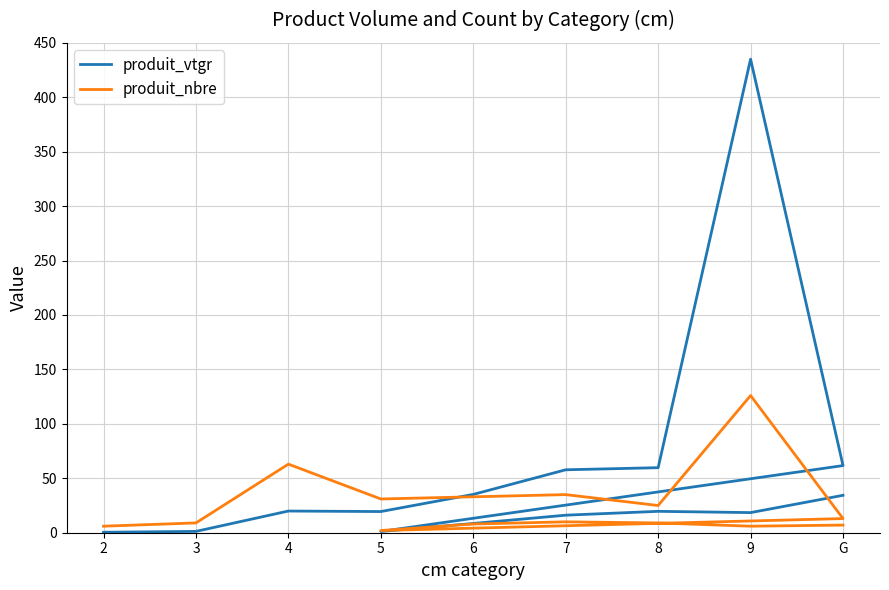

What is the minimum value shown in the chart?

0.4